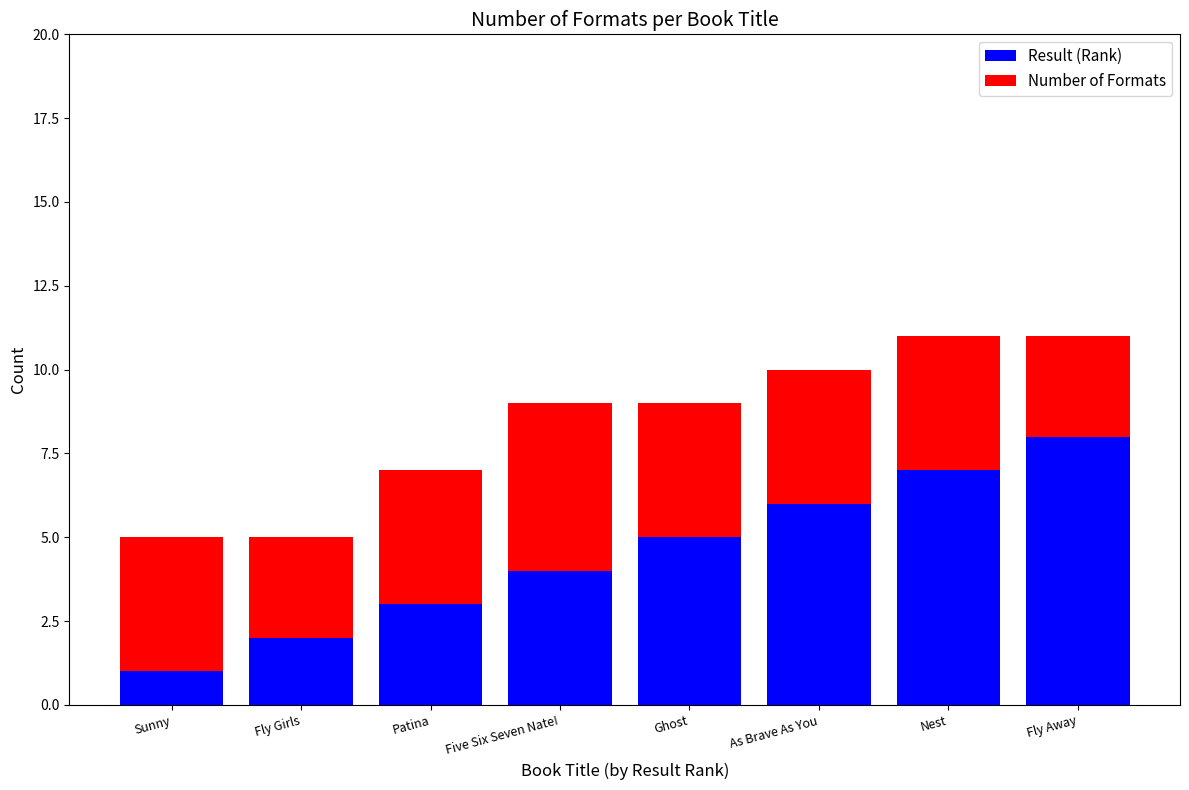

What are all the series names shown in the legend?

Result (Rank), Number of Formats